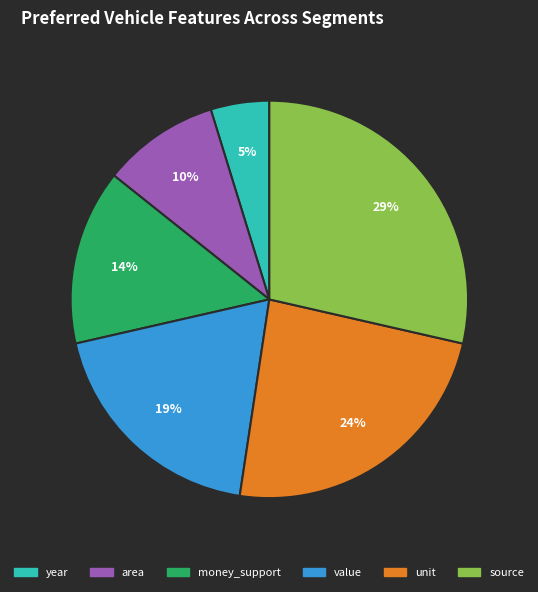

Does year account for over 50% of the chart?

No